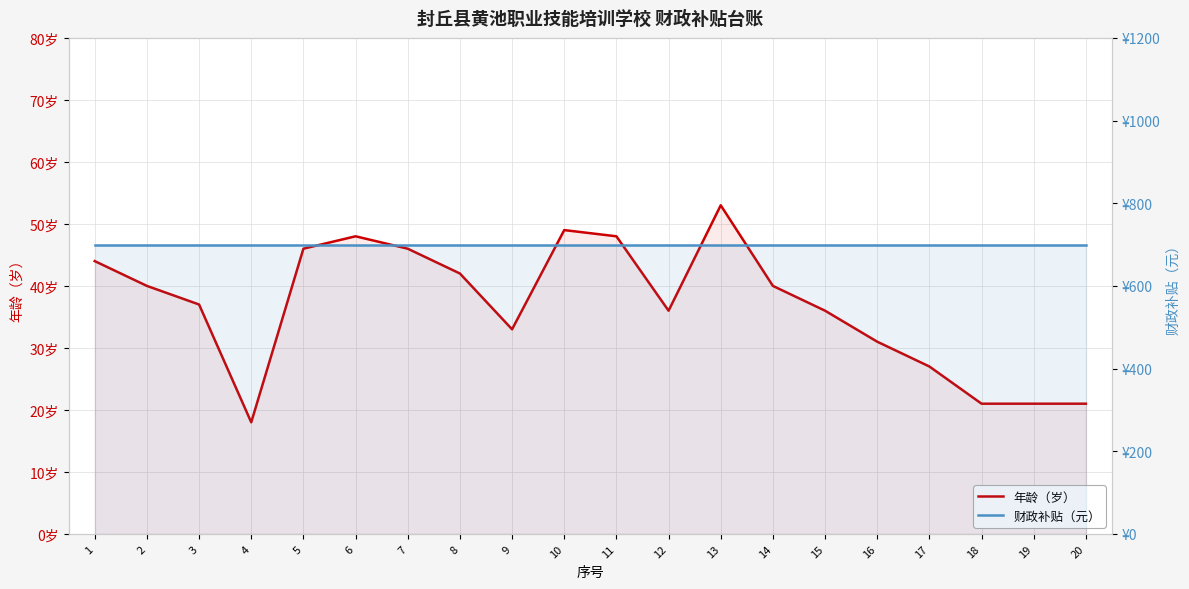

Reading left to right, list all the values displayed in this chart.

年龄（岁）: 1=44	2=40	3=37	4=18	5=46	6=48	7=46	8=42	9=33	10=49	11=48	12=36	13=53	14=40	15=36	16=31	17=27	18=21	19=21	20=21
财政补贴（元）: 1=700	2=700	3=700	4=700	5=700	6=700	7=700	8=700	9=700	10=700	11=700	12=700	13=700	14=700	15=700	16=700	17=700	18=700	19=700	20=700